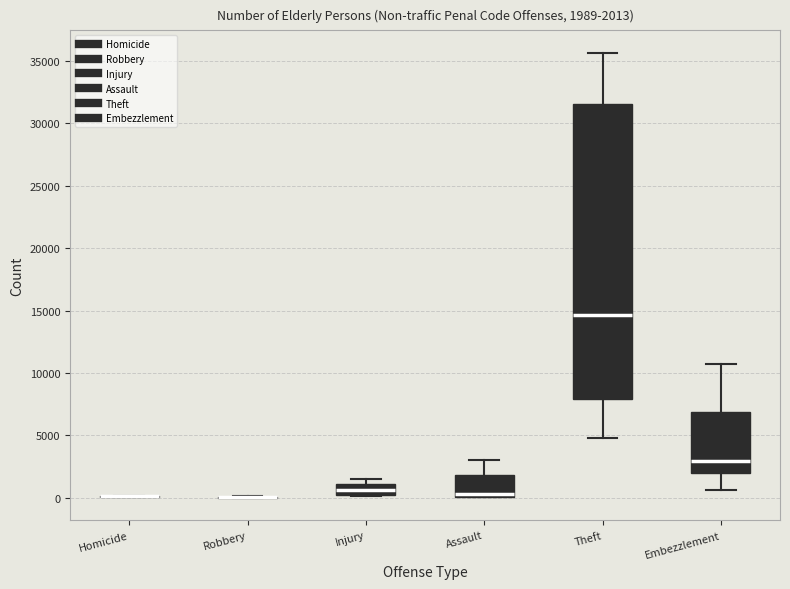

Which box is the tallest, from its lower edge to its upper edge?

Theft